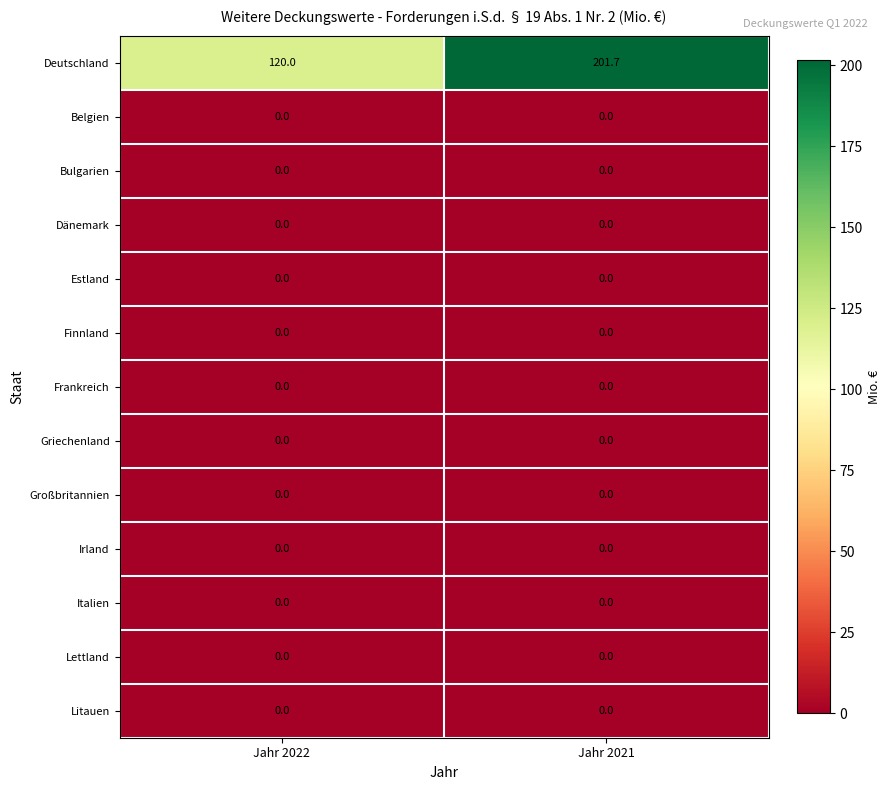

At which category does the chart reach its peak across all series?

Jahr 2021